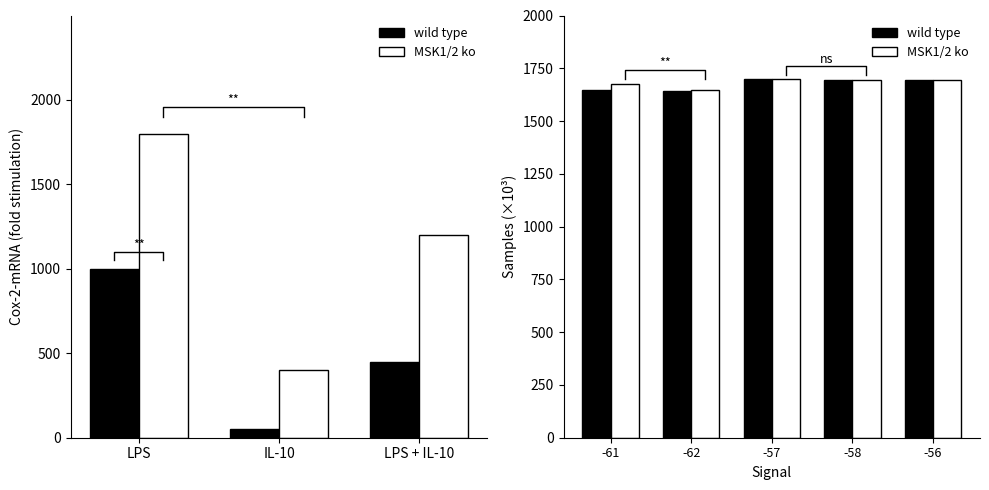

What is the value of the wild type bar at the 4th from the left?

1692.3